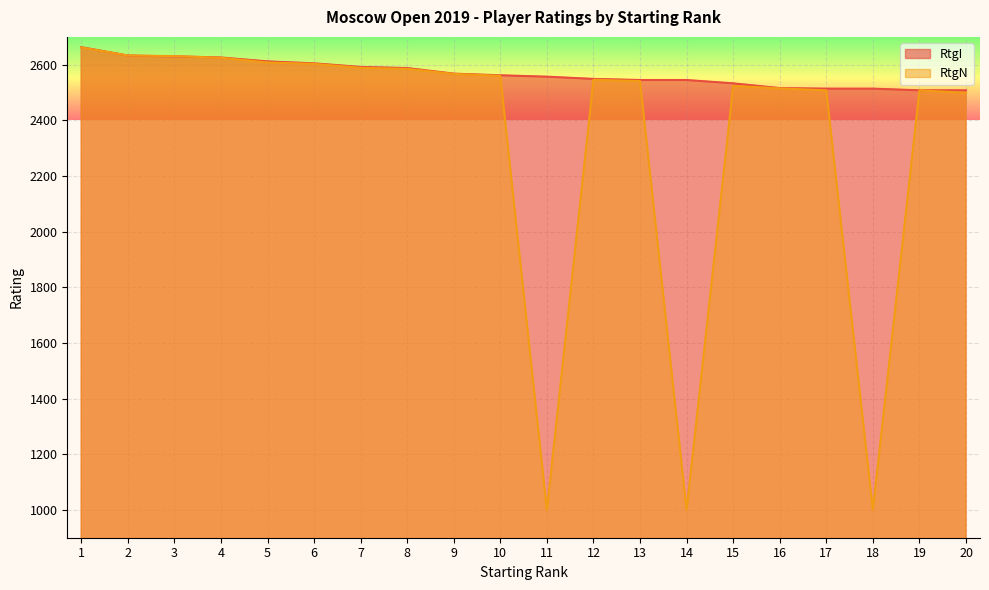

What is the sum of the RtgN values at 17 and 14?

3508